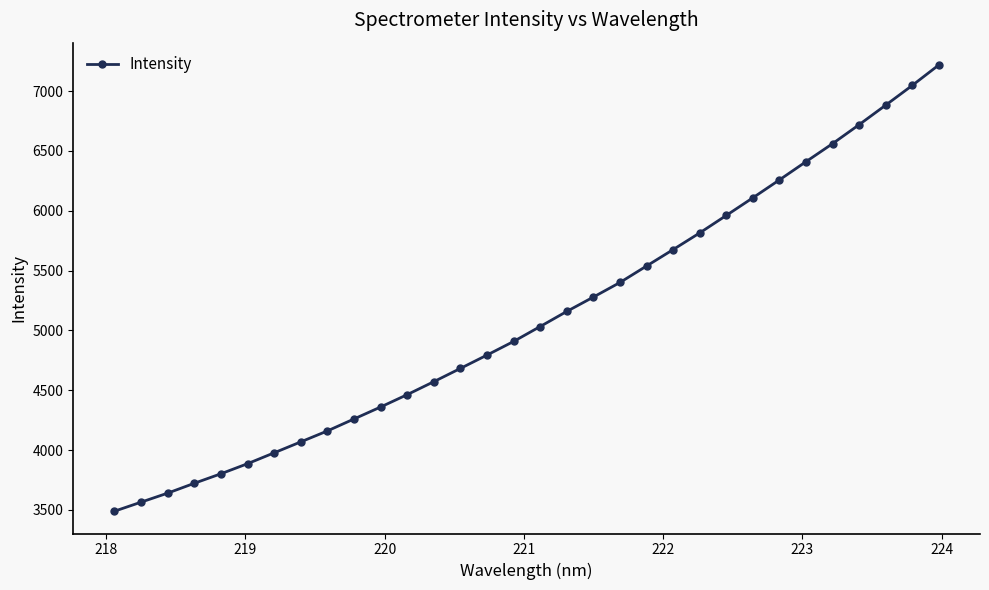

What is the average value?

5106.2